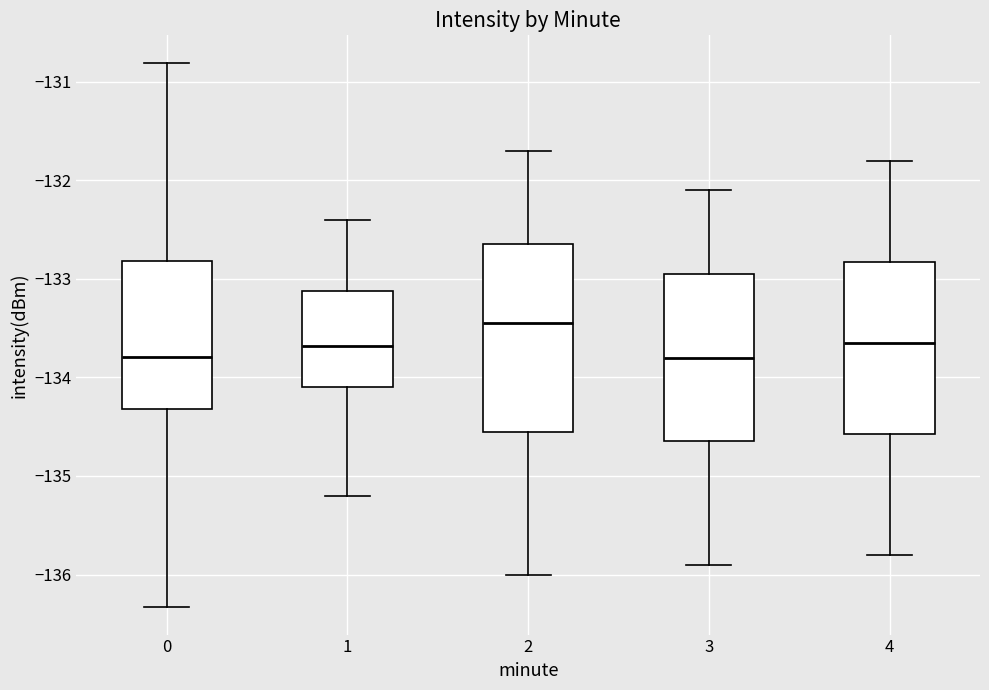

Comparing the boxes themselves (not the whiskers), which one is the tallest?

2